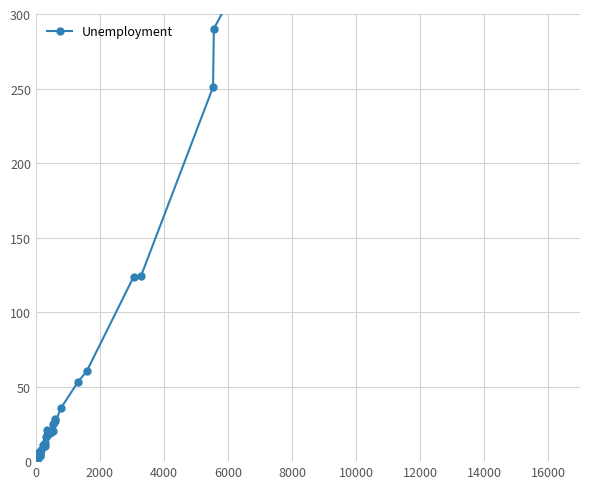

What is the sum of all values?

1935.2